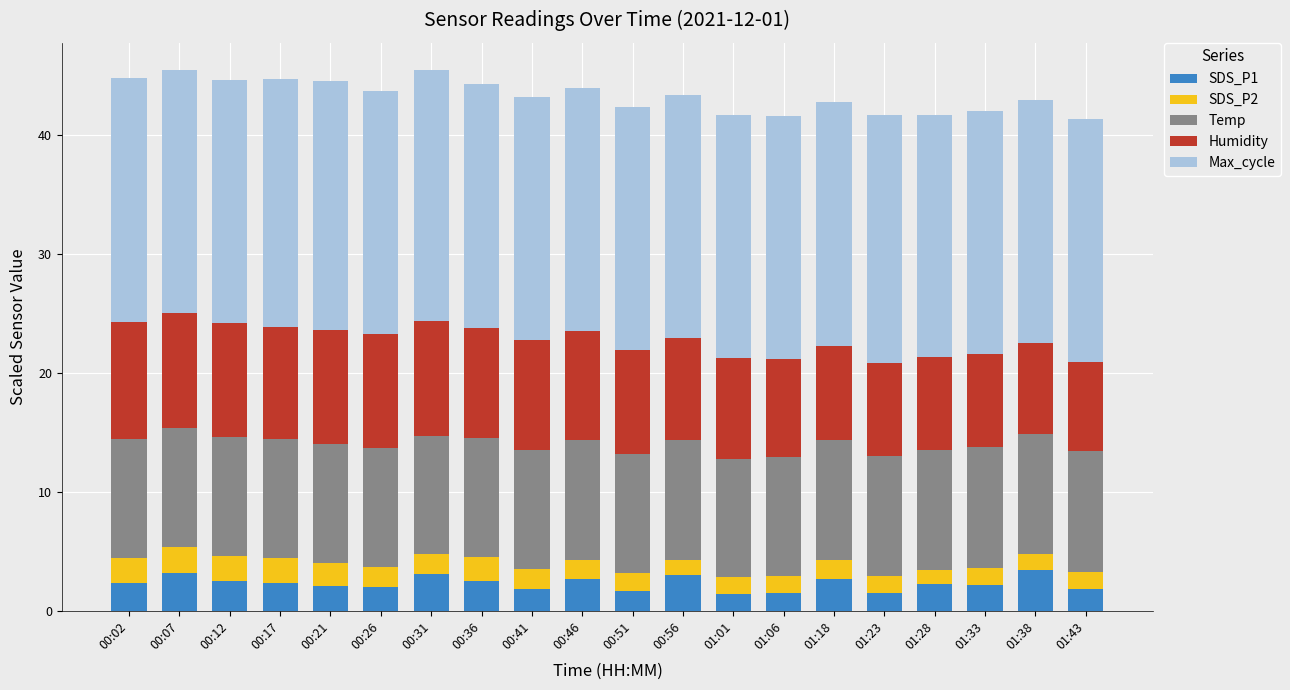

What is the maximum value for SDS_P1?

3.4